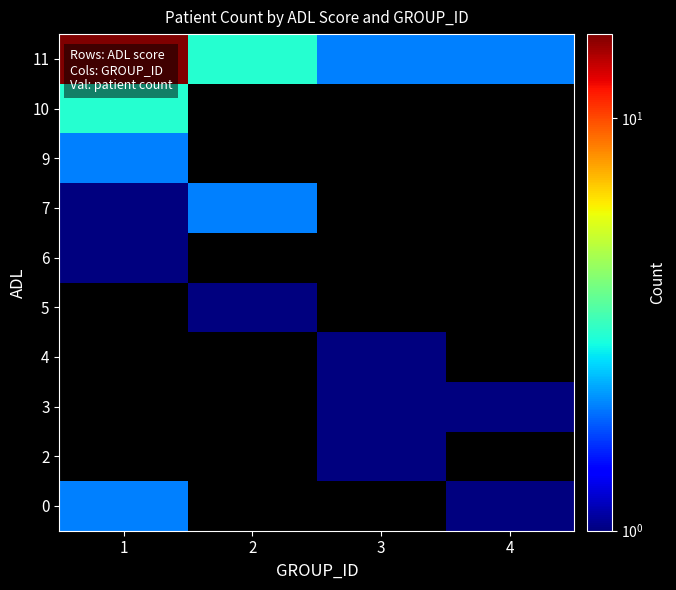

Between 4 and 3, which is larger?

3